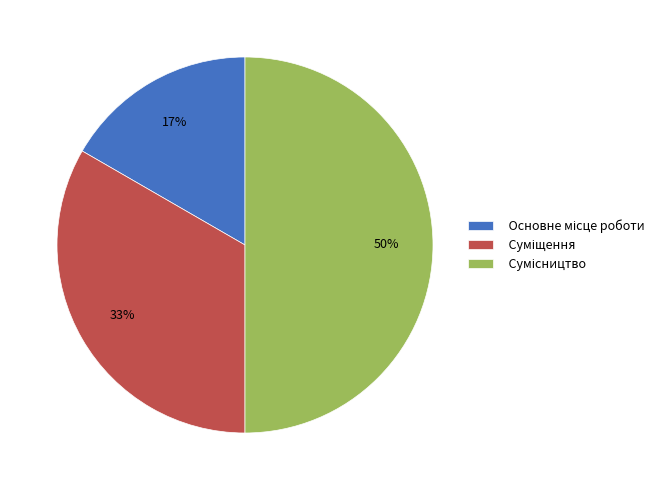

To the nearest percent, what is the average slice percentage?

33%